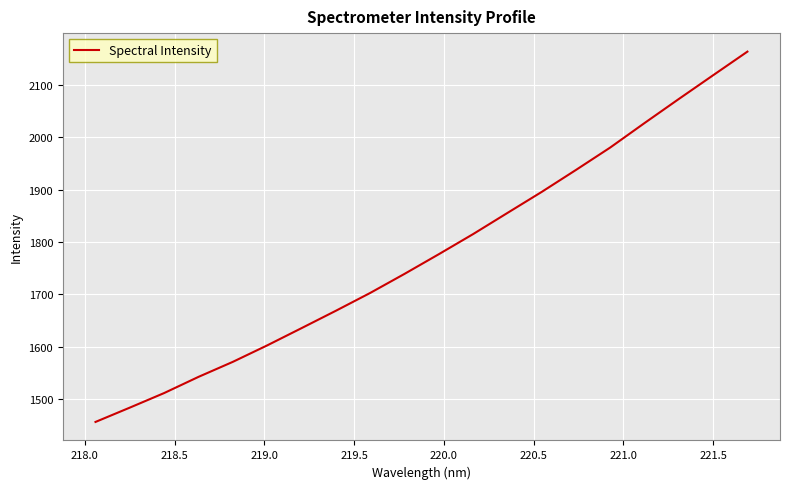

What is the difference between the maximum and minimum values?

707.8